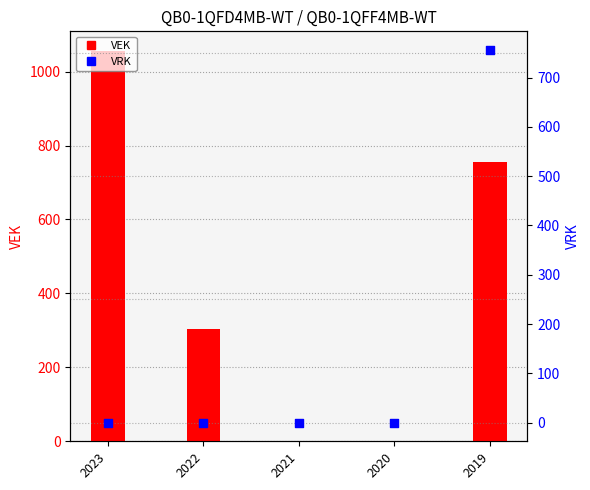

Which series reaches the minimum Y coordinate?

VEK